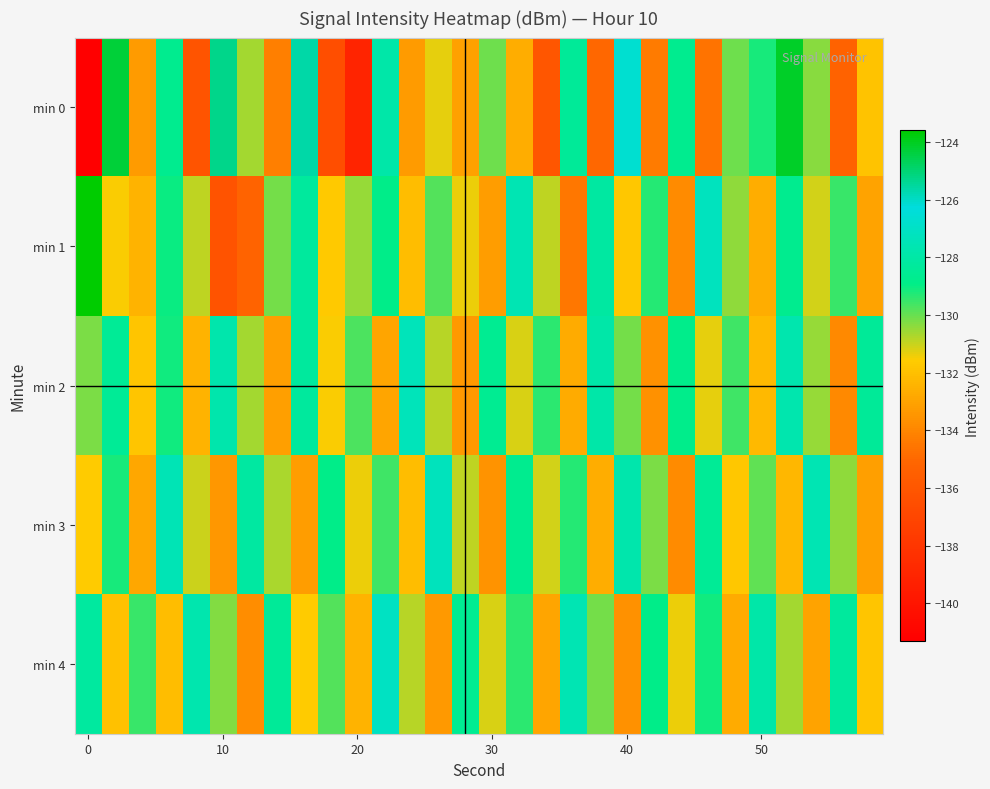

List the series in order of their peak value, lowest first.

min 2, min 3, min 4, min 0, min 1